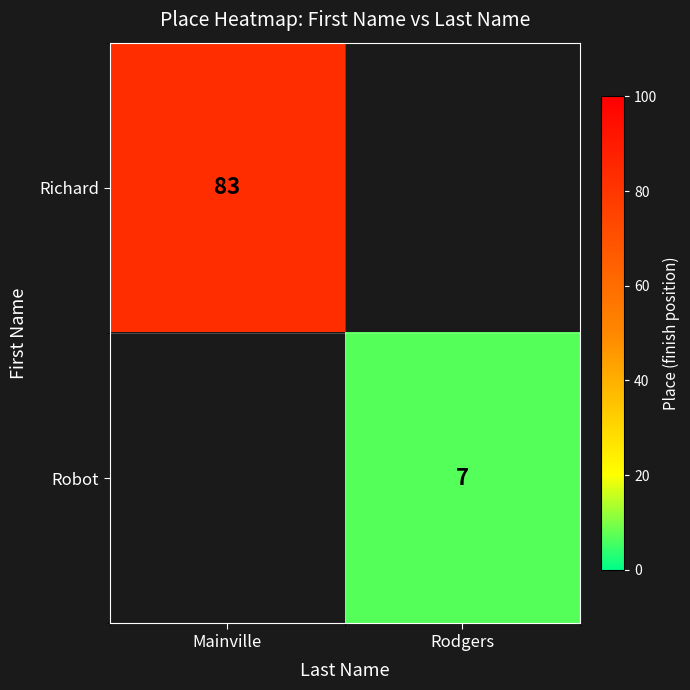

Is it true that Robot equals 10.5 at Rodgers?

False